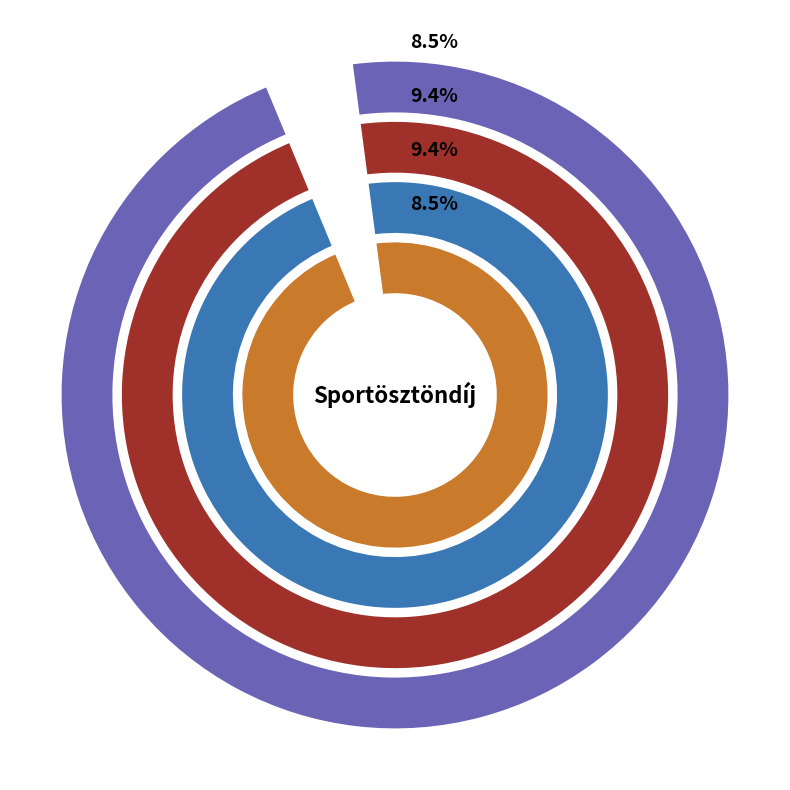

True or false: Andicsku Ivett accounts for 21% of the total.

False